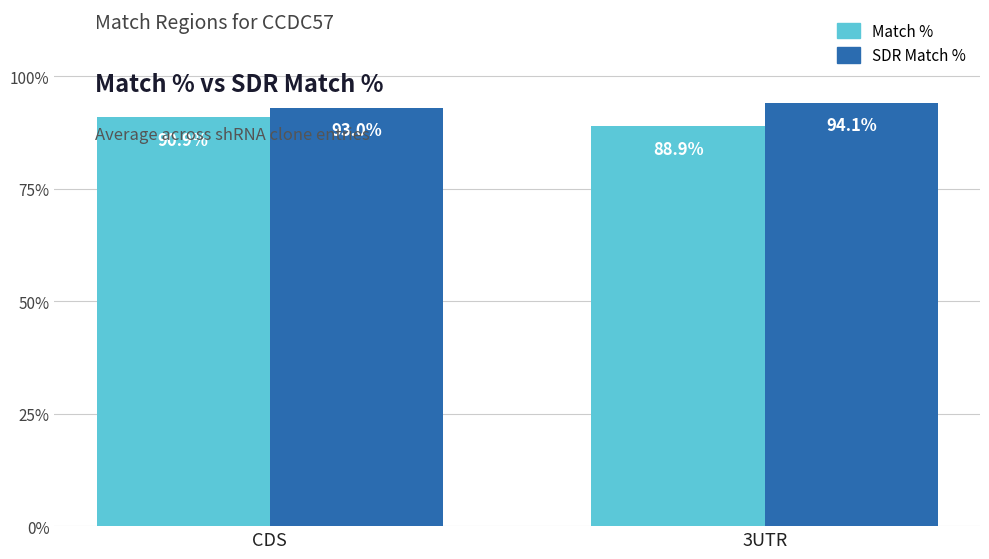

What is the sum of all SDR Match % values?

187.1